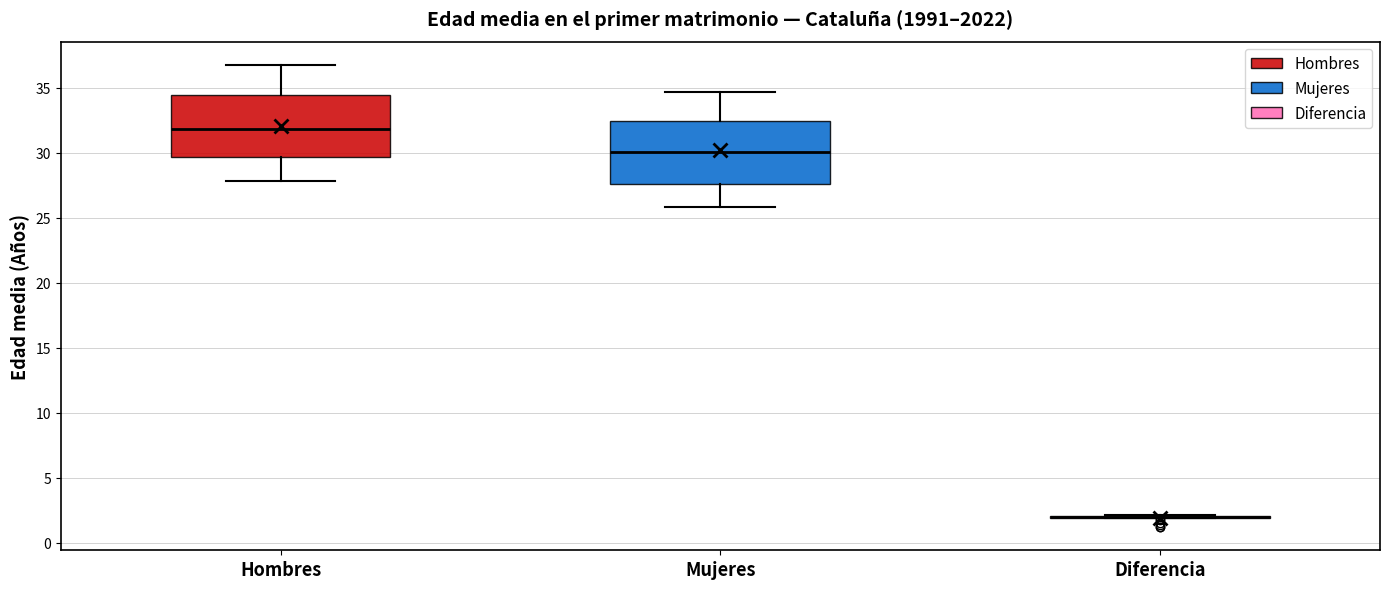

Reading left to right, read every box against the y-axis: the position of its median line, the range the box covers, and the ends of its whiskers. The values are not printed on the chart, so give them approximately, as read against the axis.

Hombres: median 32.0, box 29.5 to 34.5, whiskers 28.0 to 37.0
Mujeres: median 30.0, box 27.5 to 32.5, whiskers 26.0 to 34.5
Diferencia: box collapsed to a line at 2.0, whiskers 2.0 to 2.0